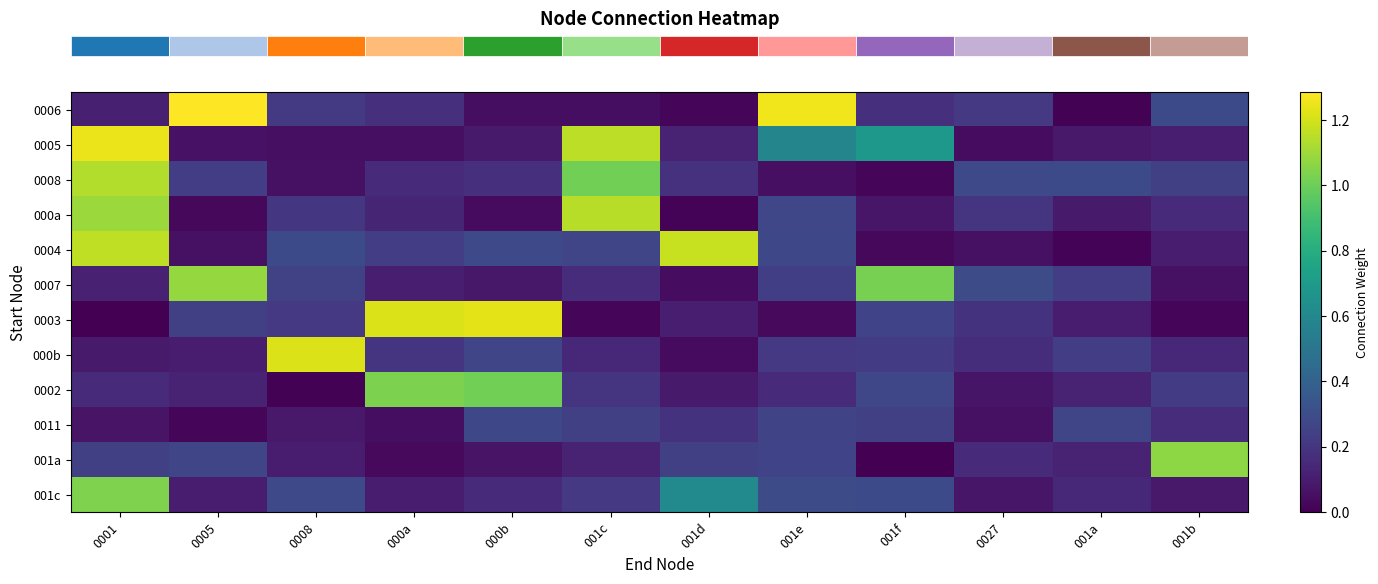

How many distinct data groups are displayed?

12